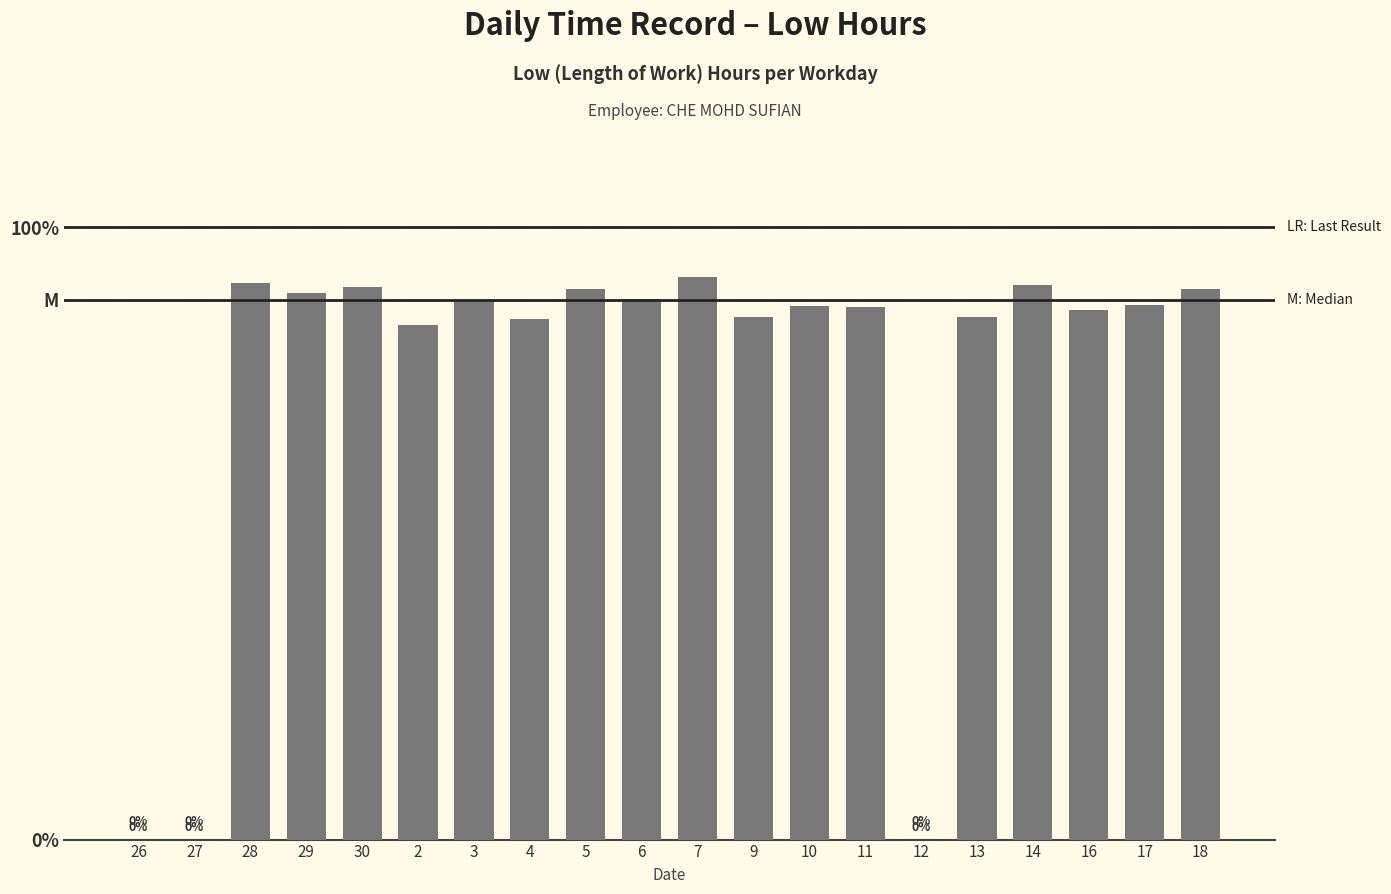

List the labels in order of value, largest first.

7, 28, 14, 30, 18, 5, 29, 6, 3, 17, 10, 11, 16, 13, 9, 4, 2, 26, 27, 12